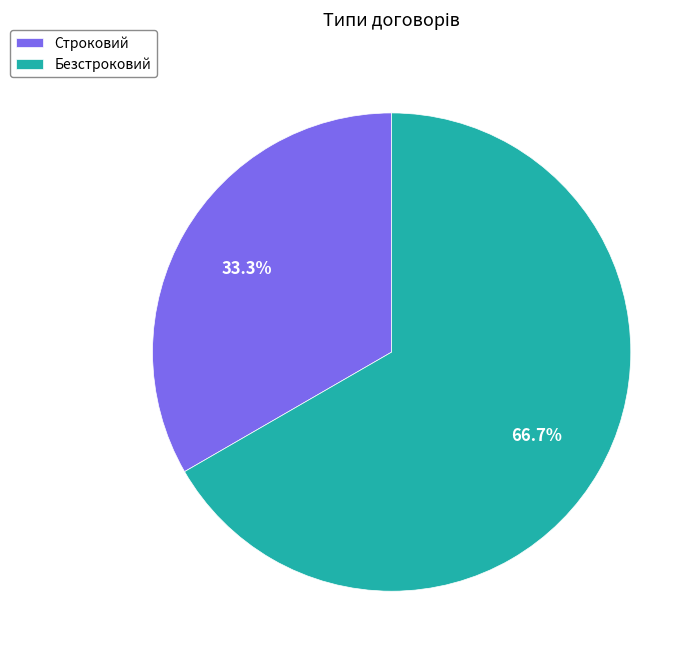

To the nearest percent, what portion does Строковий represent?

33%